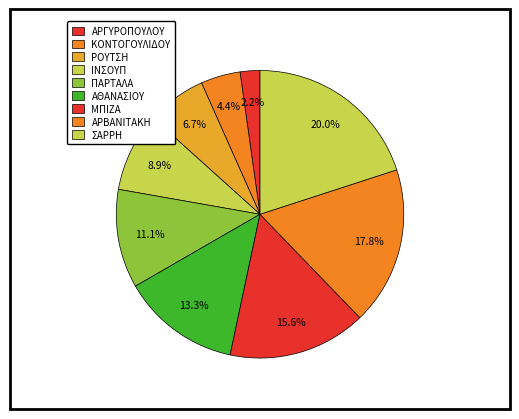

What percentage is the ΑΡΒΑΝΙΤΑΚΗ slice, to the nearest percent?

18%